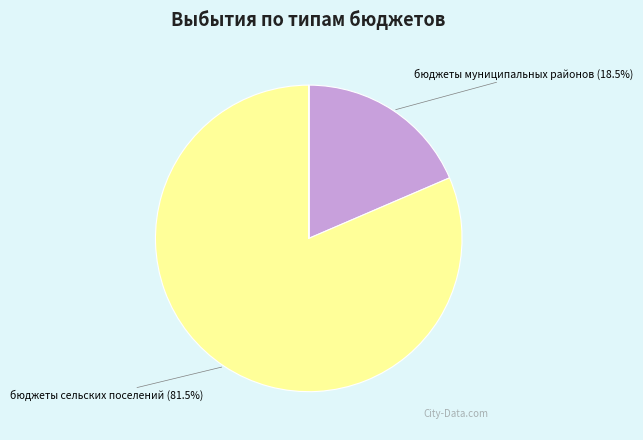

Is there any slice that represents more than half of the pie?

Yes